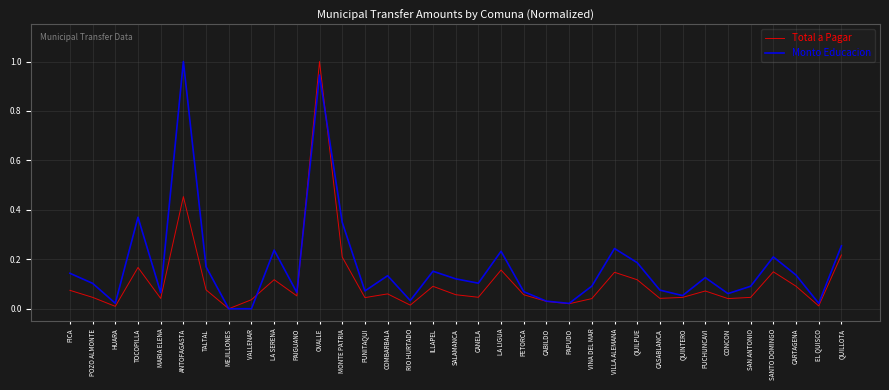

Does the chart have visible grid lines?

Yes